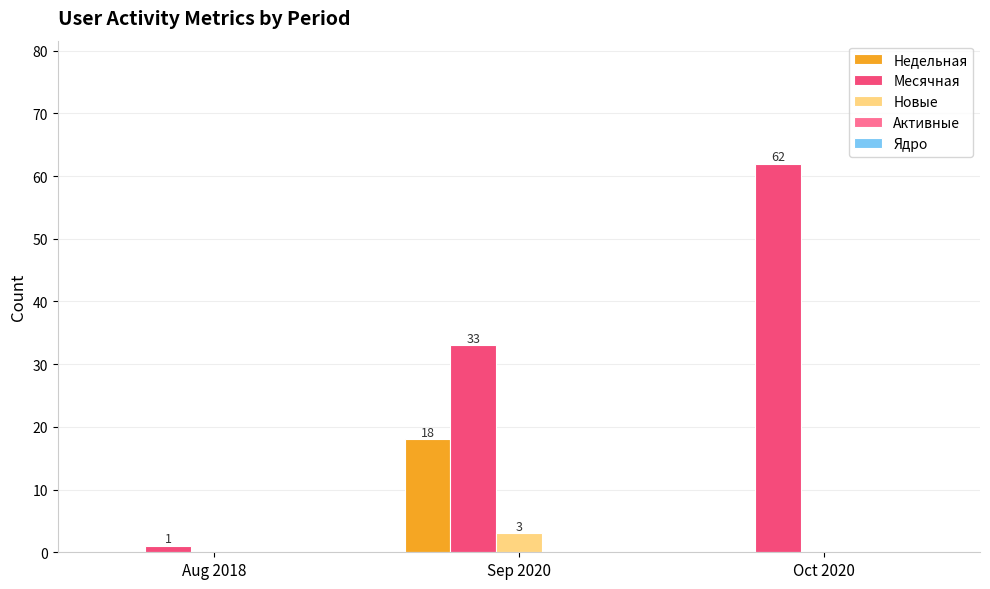

Which series has the largest total across all categories?

Месячная